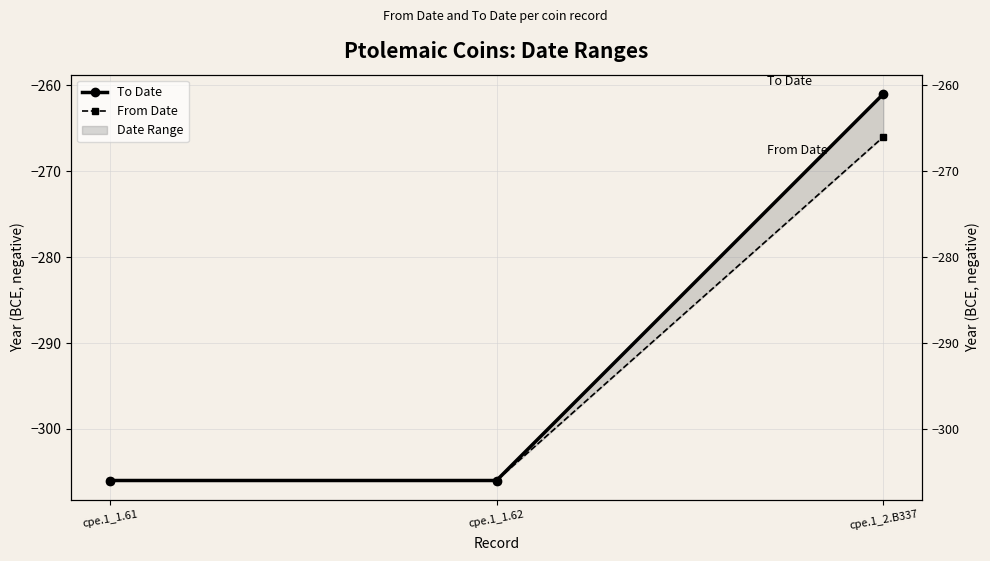

What is the spread (max minus min) of values at cpe.1_2.B337?

5